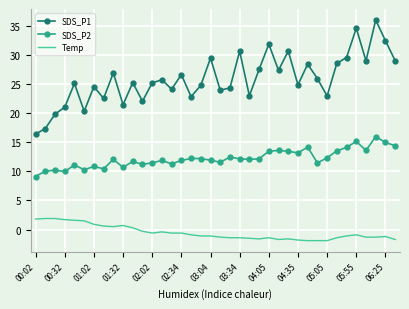

What is the difference between the maximum and minimum values in the SDS_P1 series?

19.6